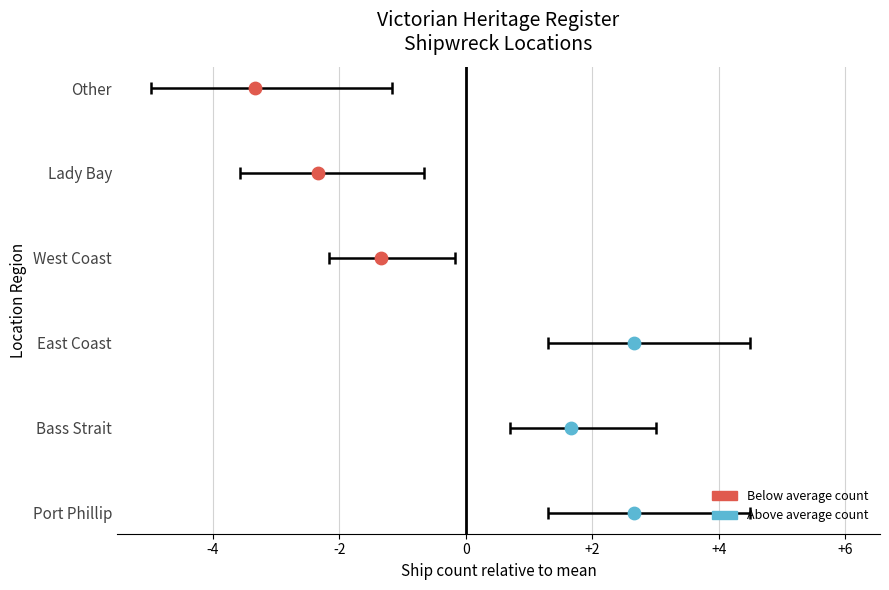

Which has a higher value, East Coast or Other?

East Coast